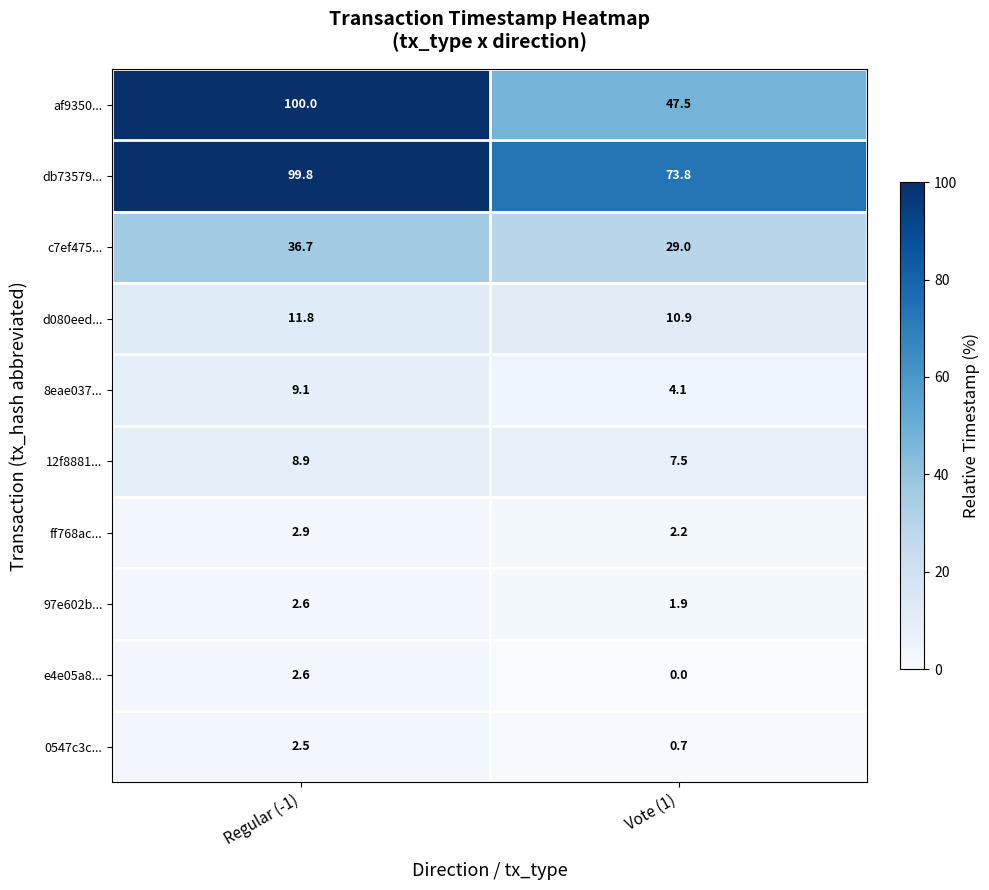

Where does the 8eae037... series first go above 9?

Regular (-1)